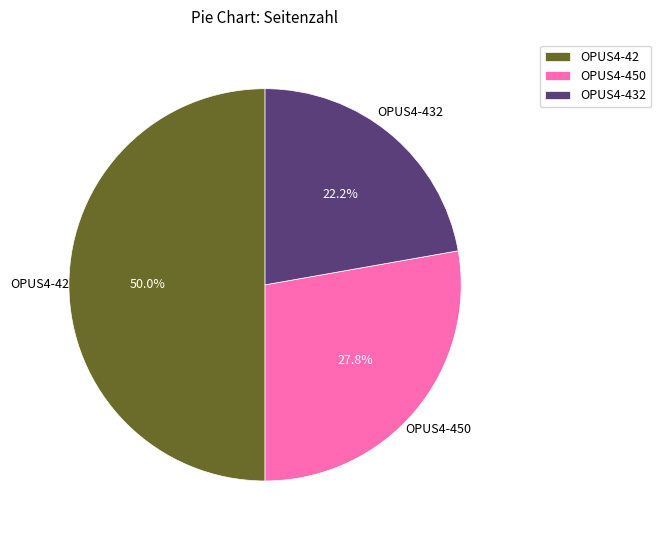

Combined, what portion of the pie is OPUS4-450 and OPUS4-42?

77.8%